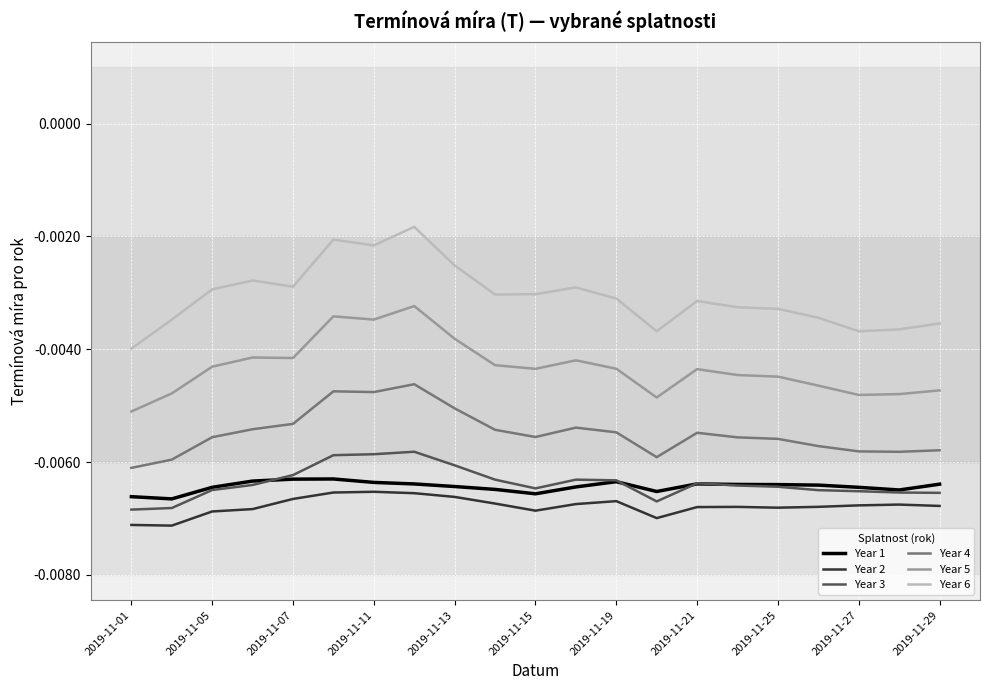

Does the chart have visible grid lines?

Yes